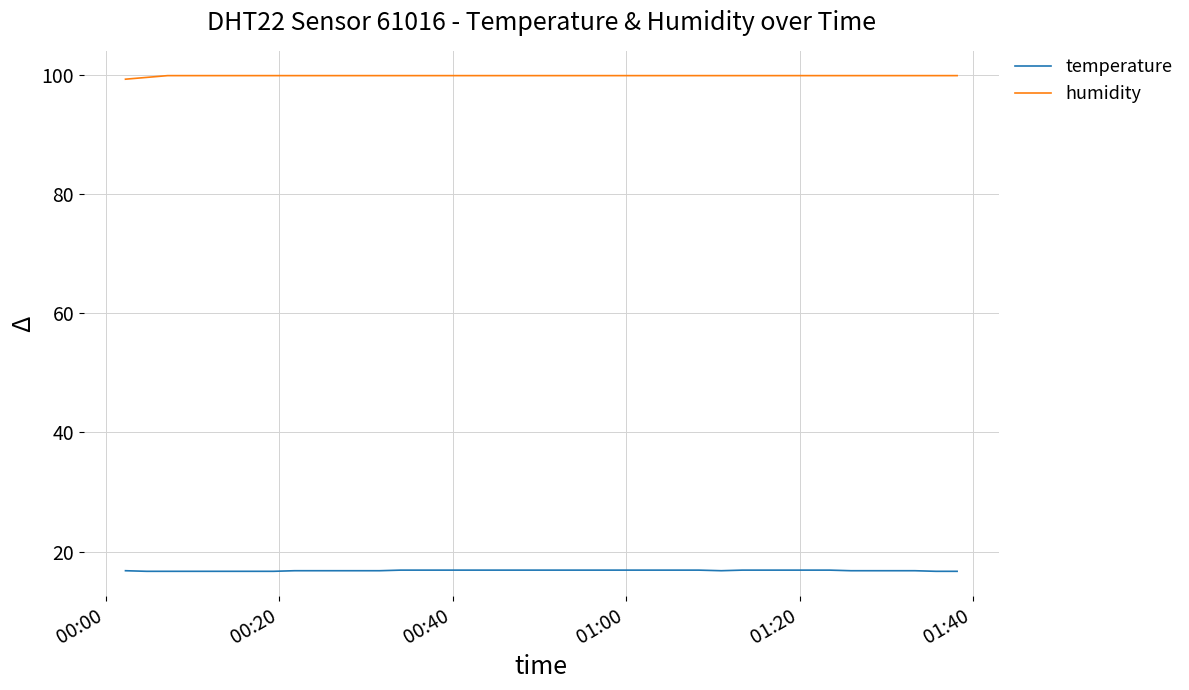

What is the greatest value displayed?

99.9